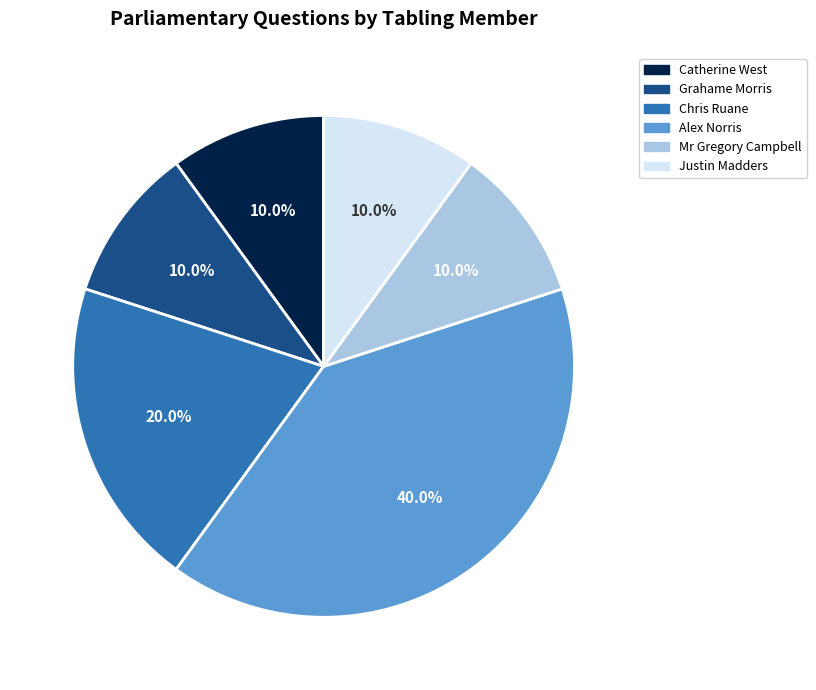

Does any single category account for the majority?

No